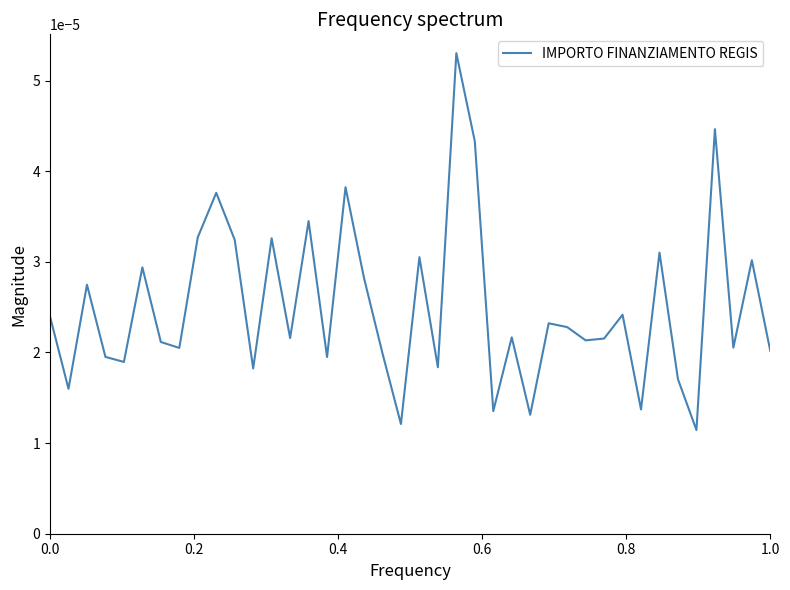

Does the chart have visible grid lines?

No